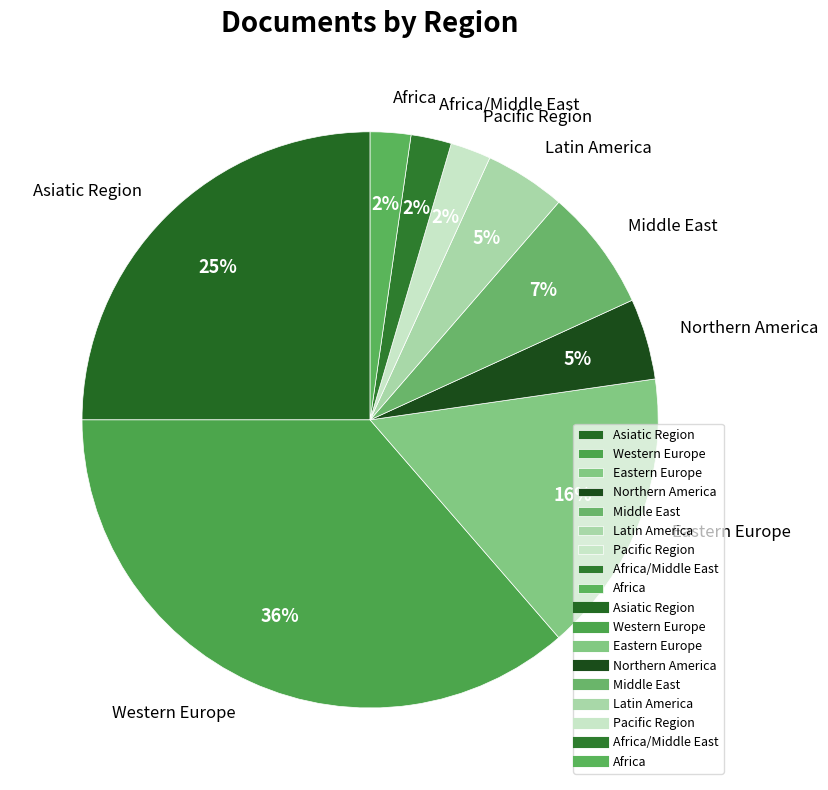

Combined, do Pacific Region and Northern America account for over 50%?

No